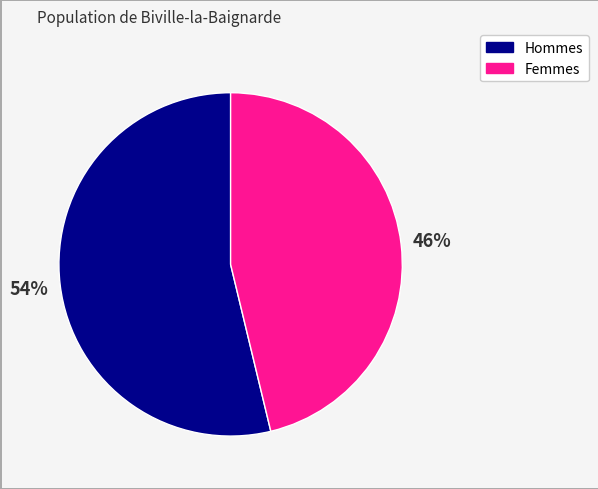

To the nearest percent, what is the average slice percentage?

50%